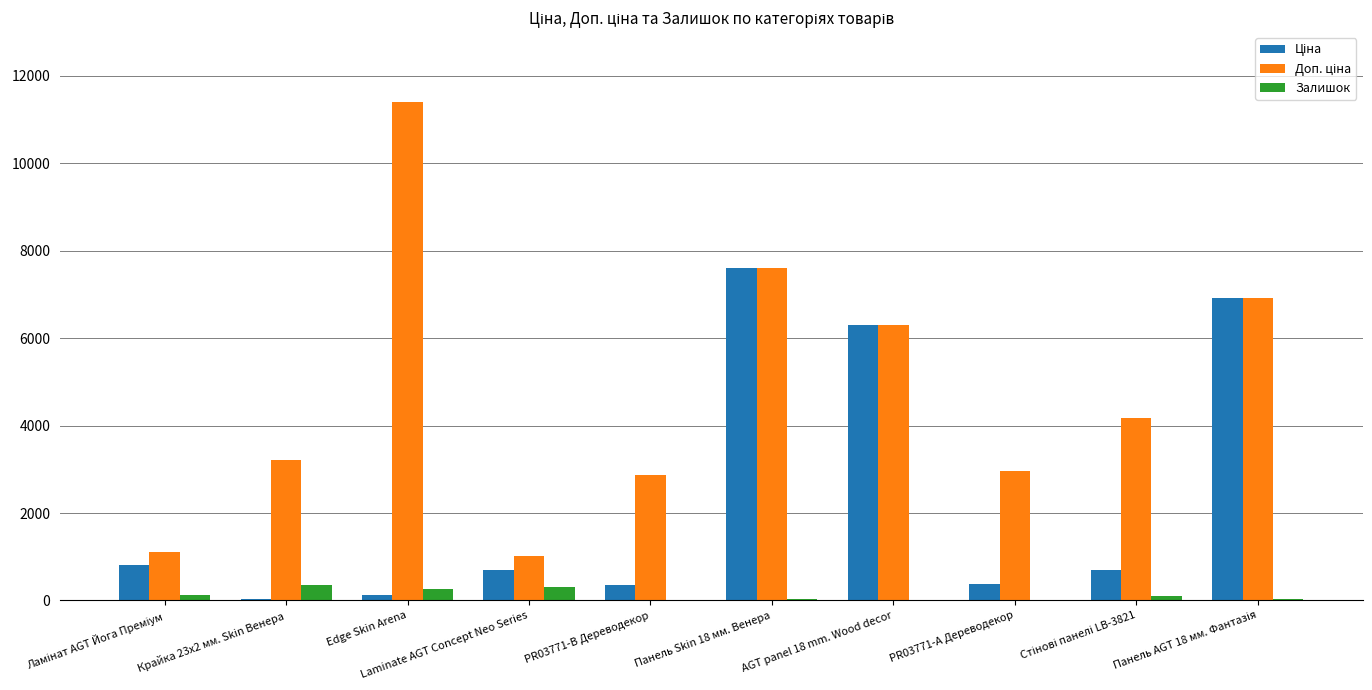

What is the maximum value shown in the chart?

11410.0